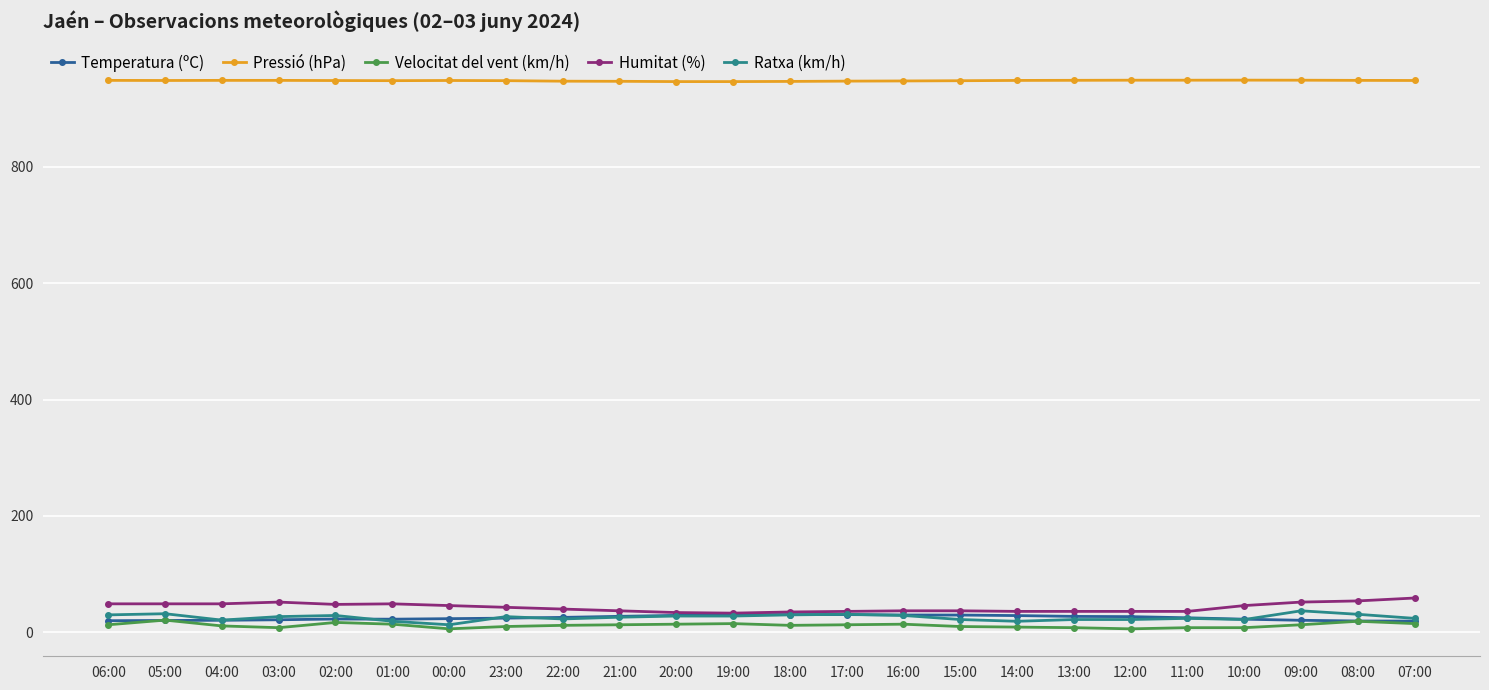

Which series has the largest total across all categories?

Pressió (hPa)